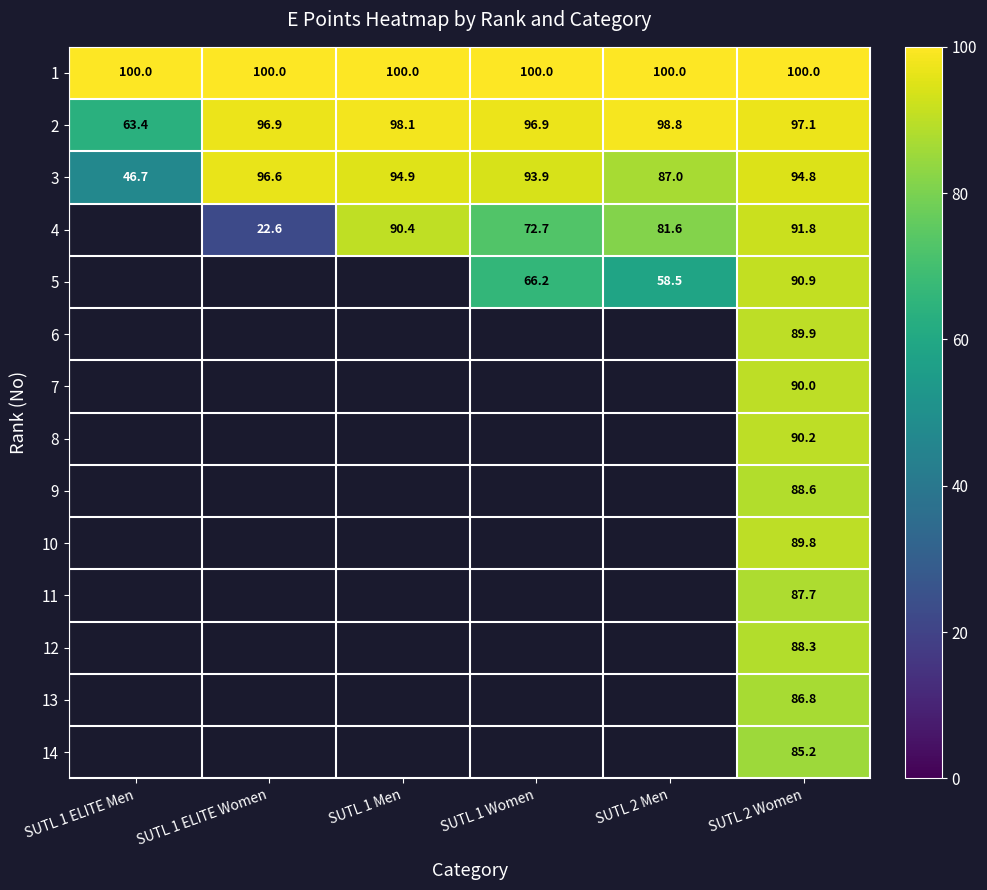

What is the maximum value for 3?

96.6